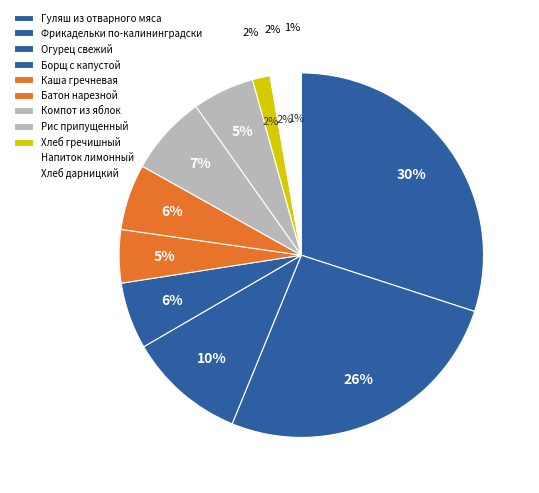

Is there any slice that represents more than half of the pie?

No